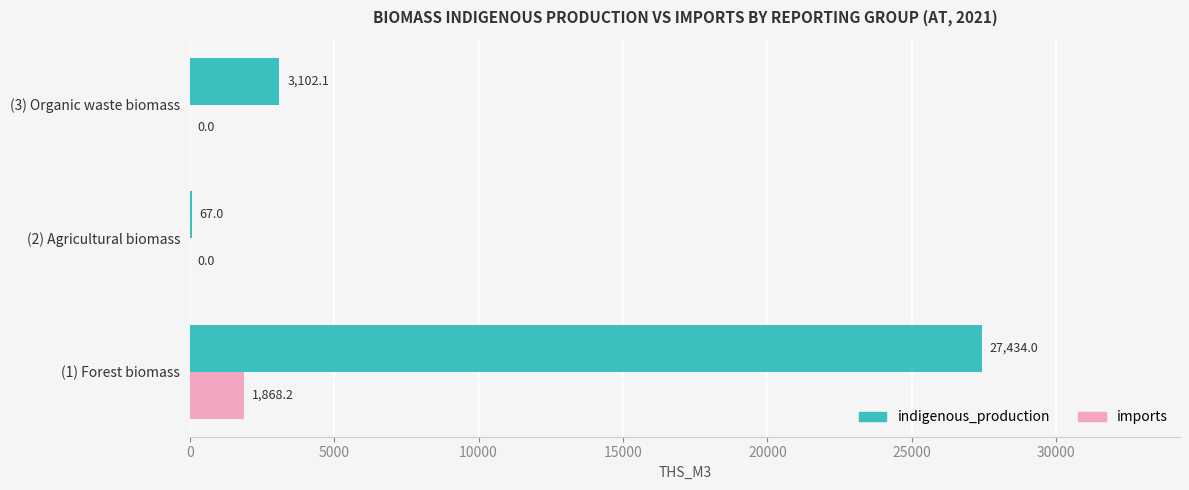

What is the maximum value for indigenous_production?

27434.0